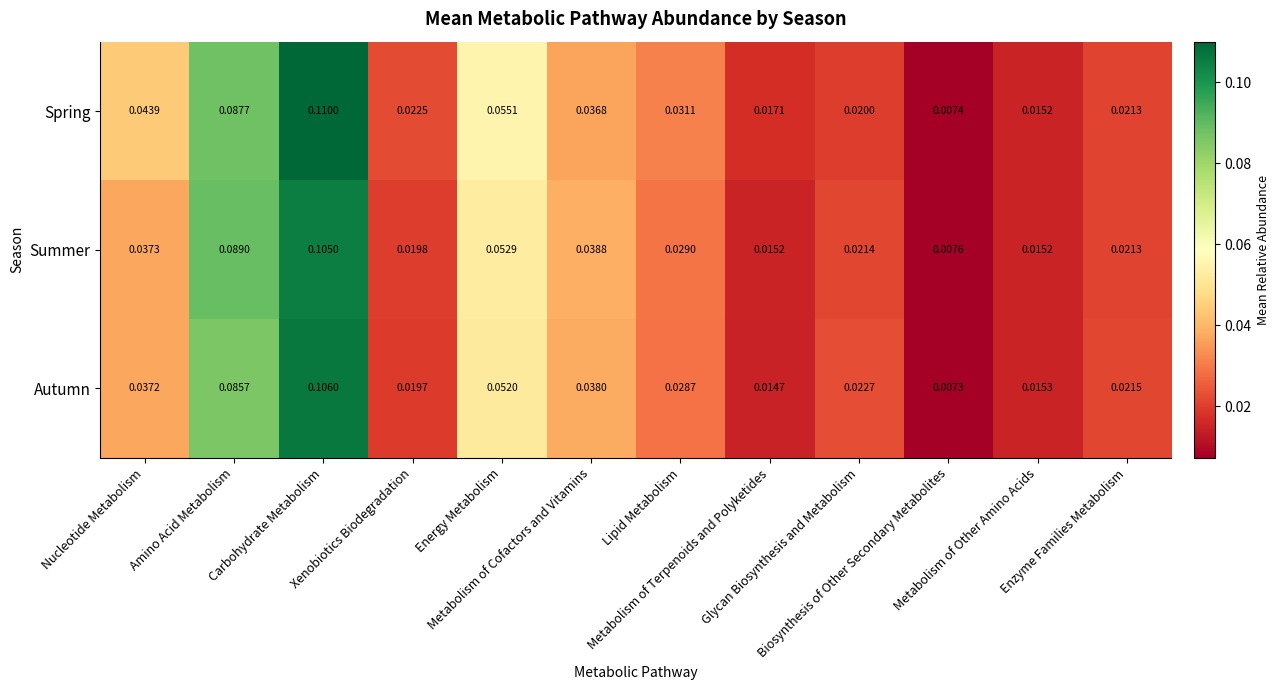

Which series has the largest range (max minus min)?

Spring